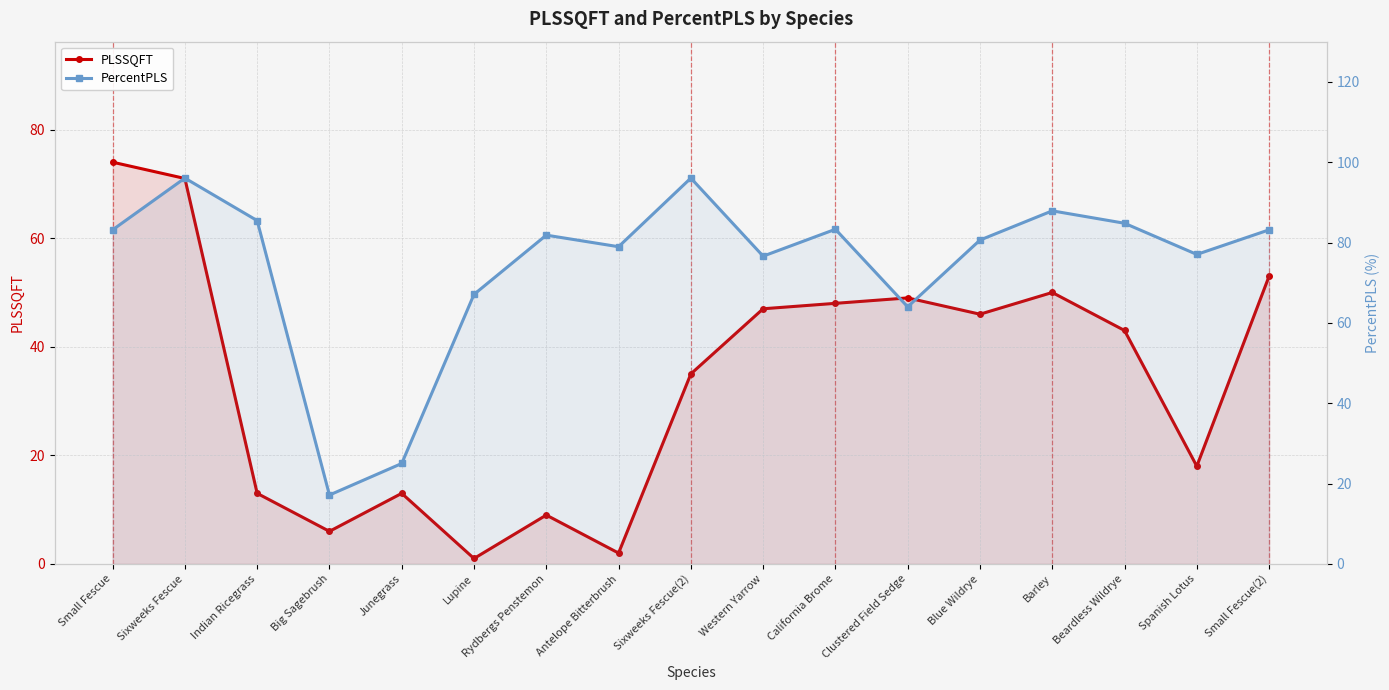

What is the sum of all PercentPLS values?

1268.2